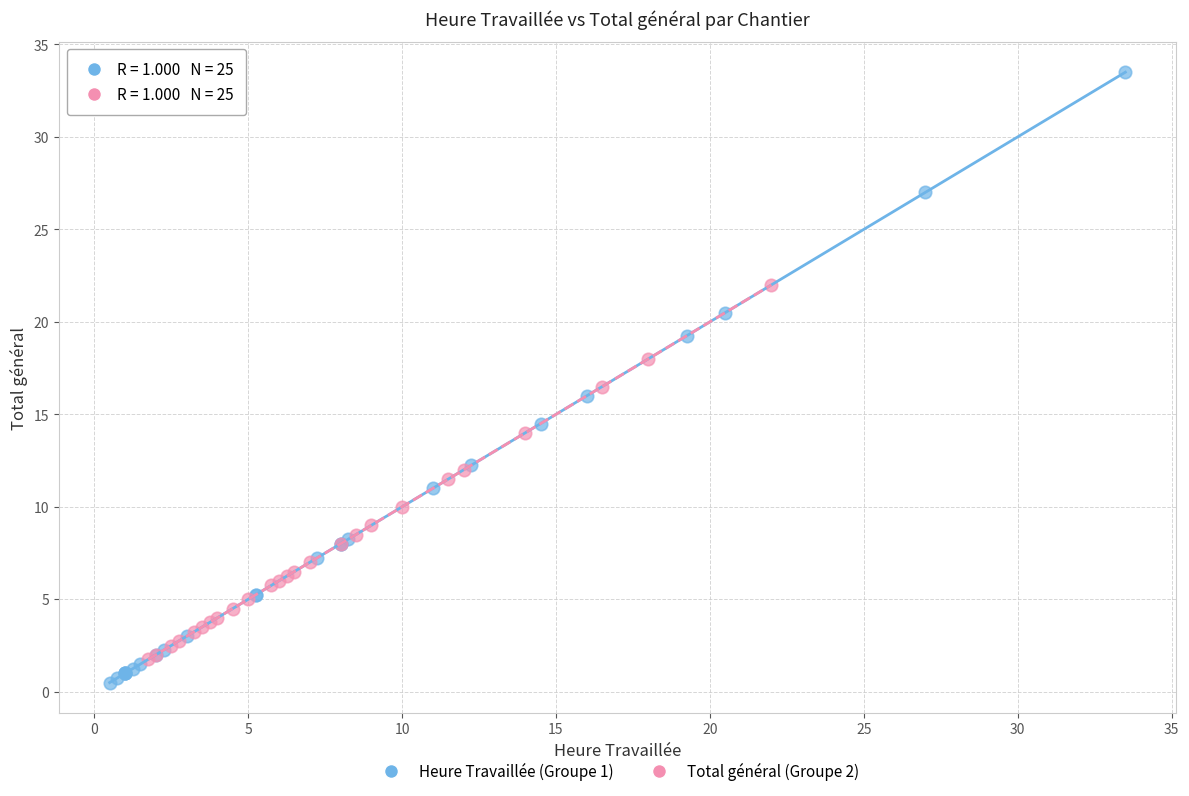

Which series has the widest spread of Y values?

Heure Travaillée (Groupe 1)